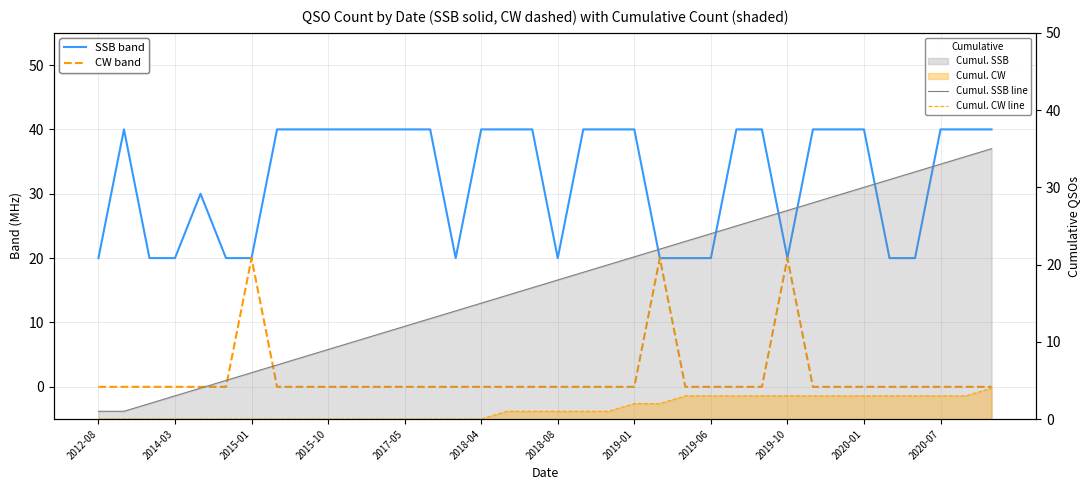

How many values in the Cumul. CW line series exceed 1?

15